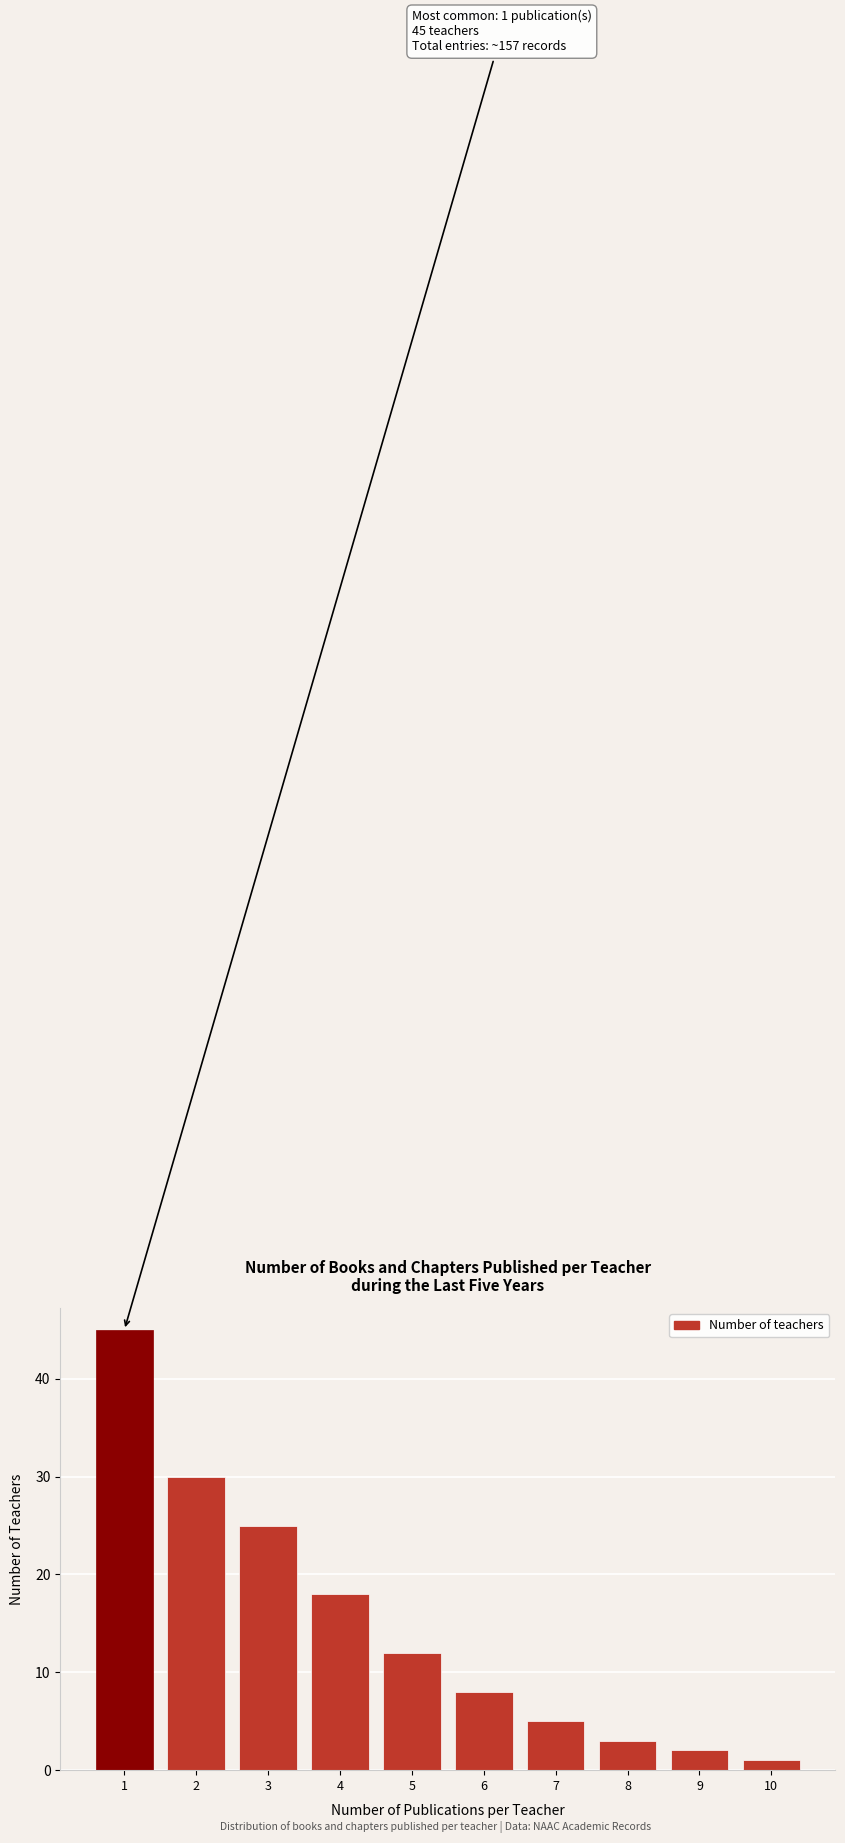

Reading left to right, extract all data points from this chart.

1=45	2=30	3=25	4=18	5=12	6=8	7=5	8=3	9=2	10=1